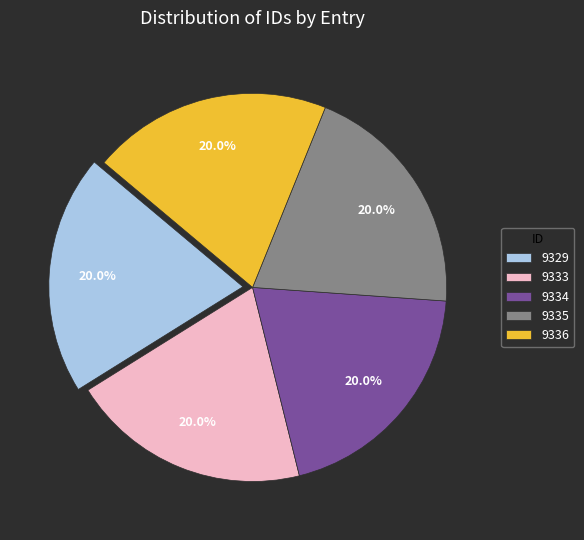

Is the sum of 9335 and 9329 greater than half?

No